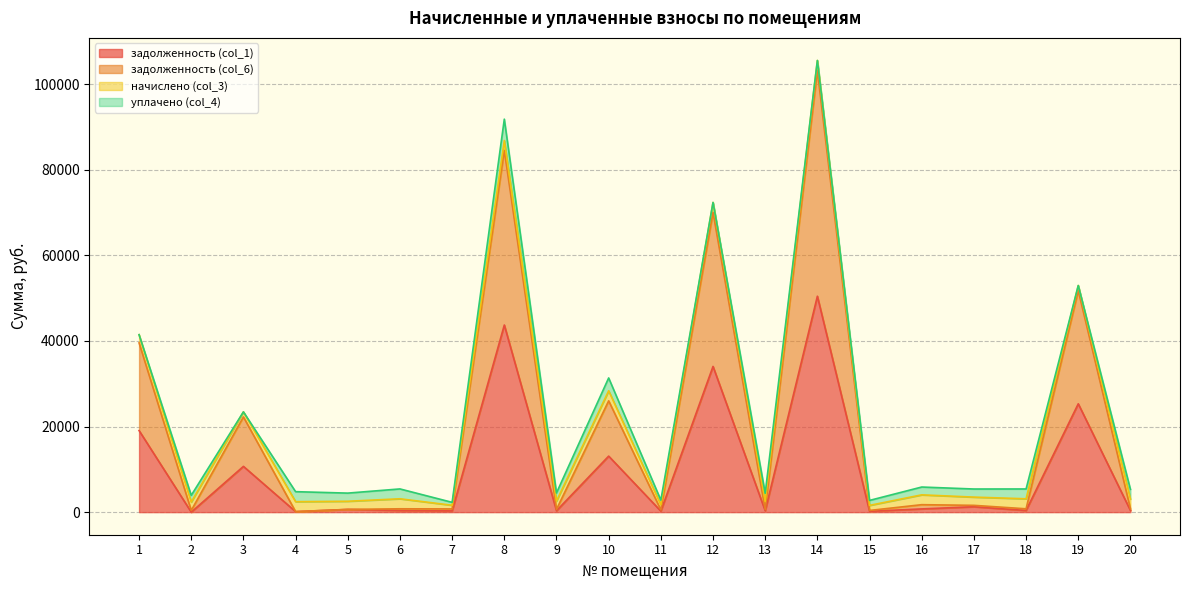

At which label does задолженность (col_6) first exceed 780?

1